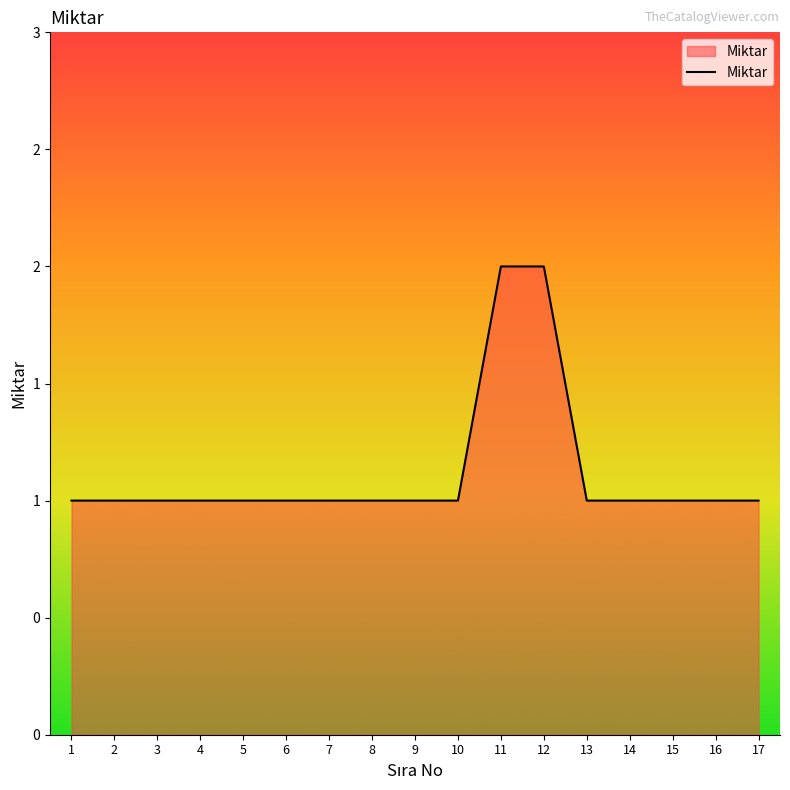

Where is the data nearest to the value 1?

1